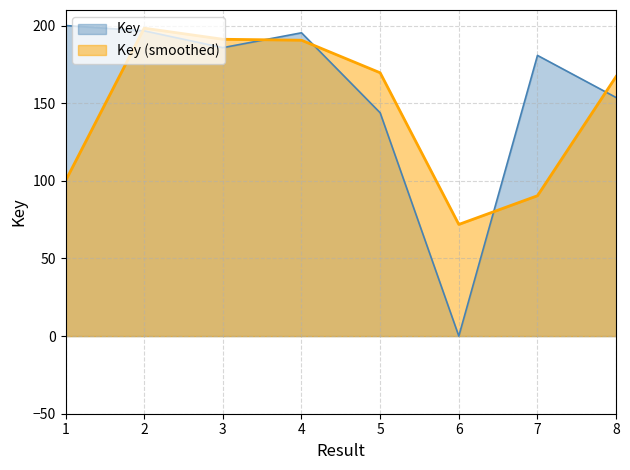

The chart shows a value of 195.3 at 4. True or false?

True